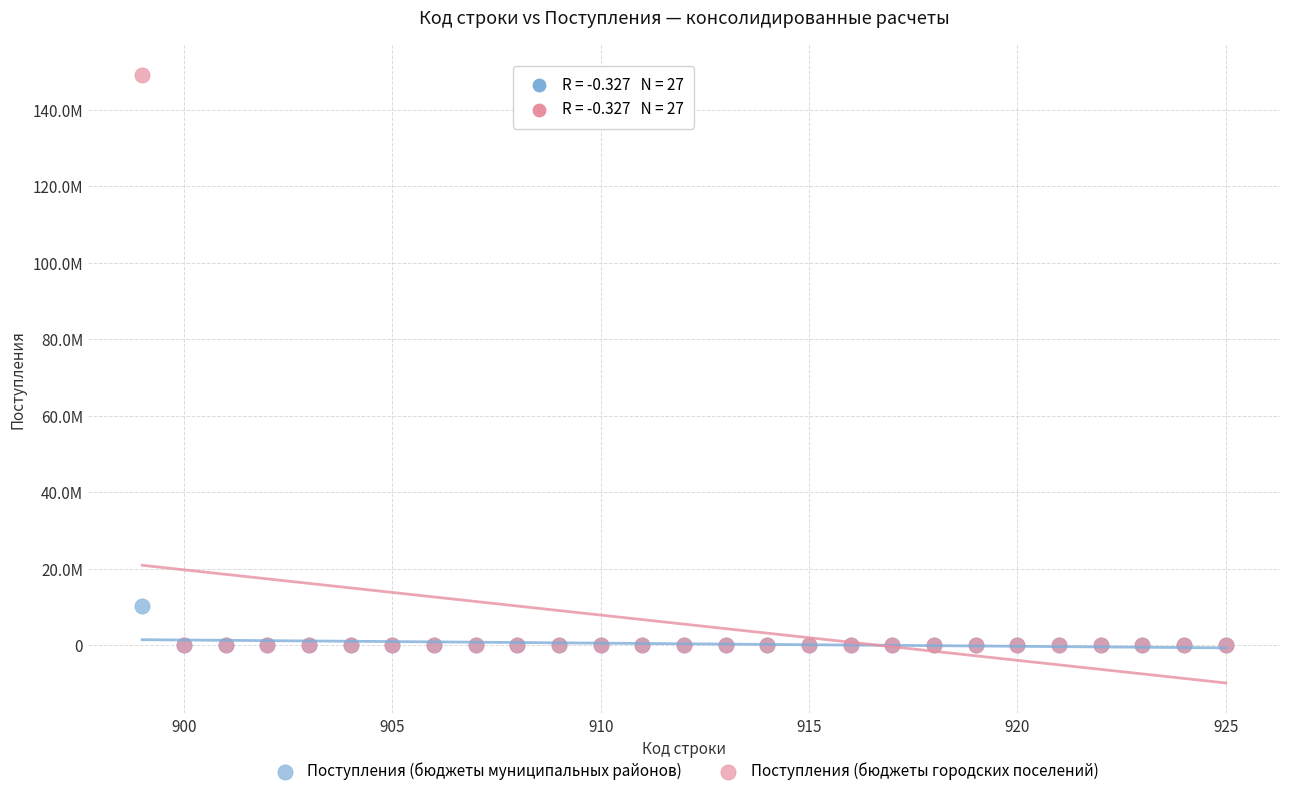

Which series has the largest Y range (max minus min)?

Поступления (бюджеты городских поселений)